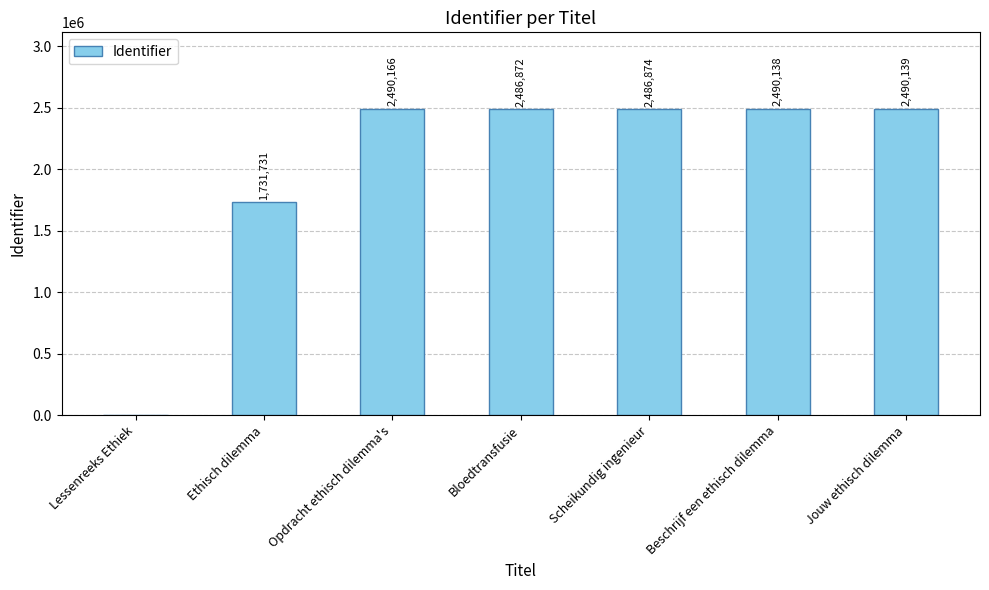

At which label is the value closest to 1245083?

Ethisch dilemma